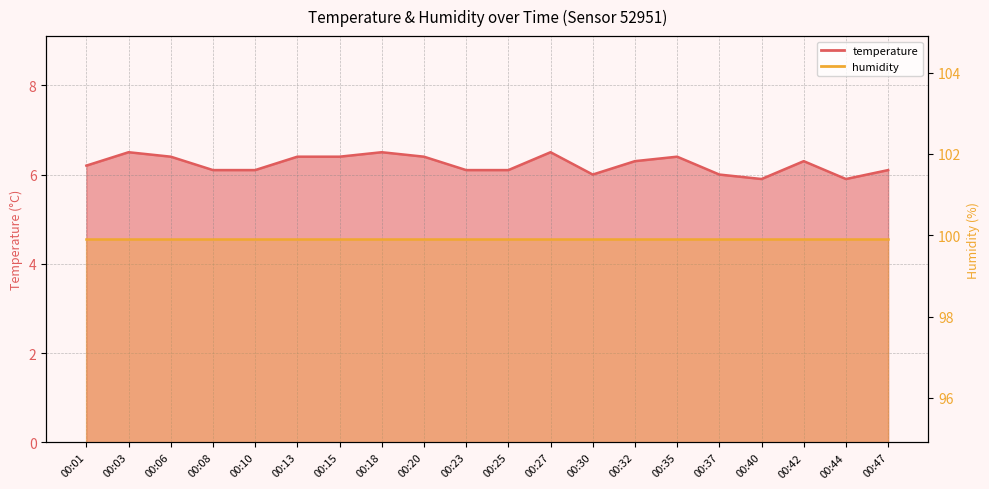

How many values are below 6?

2